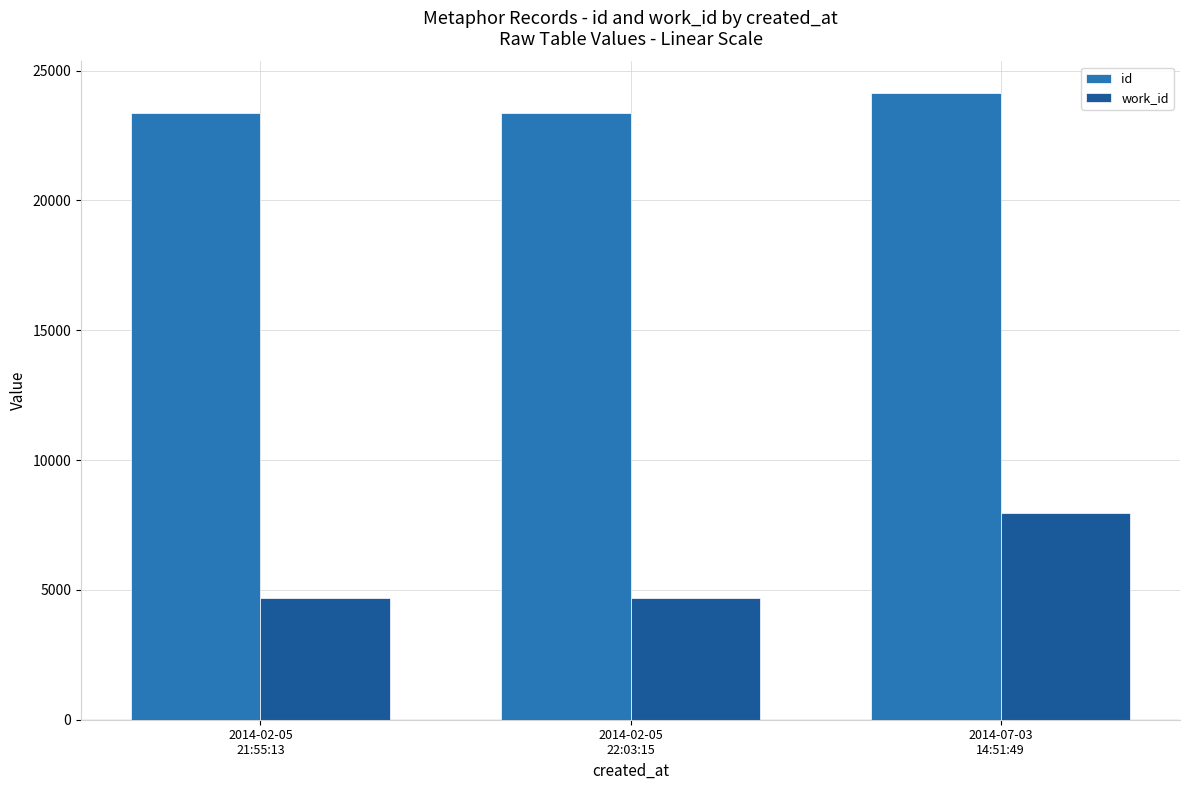

At how many categories does at least one series exceed 22606?

3